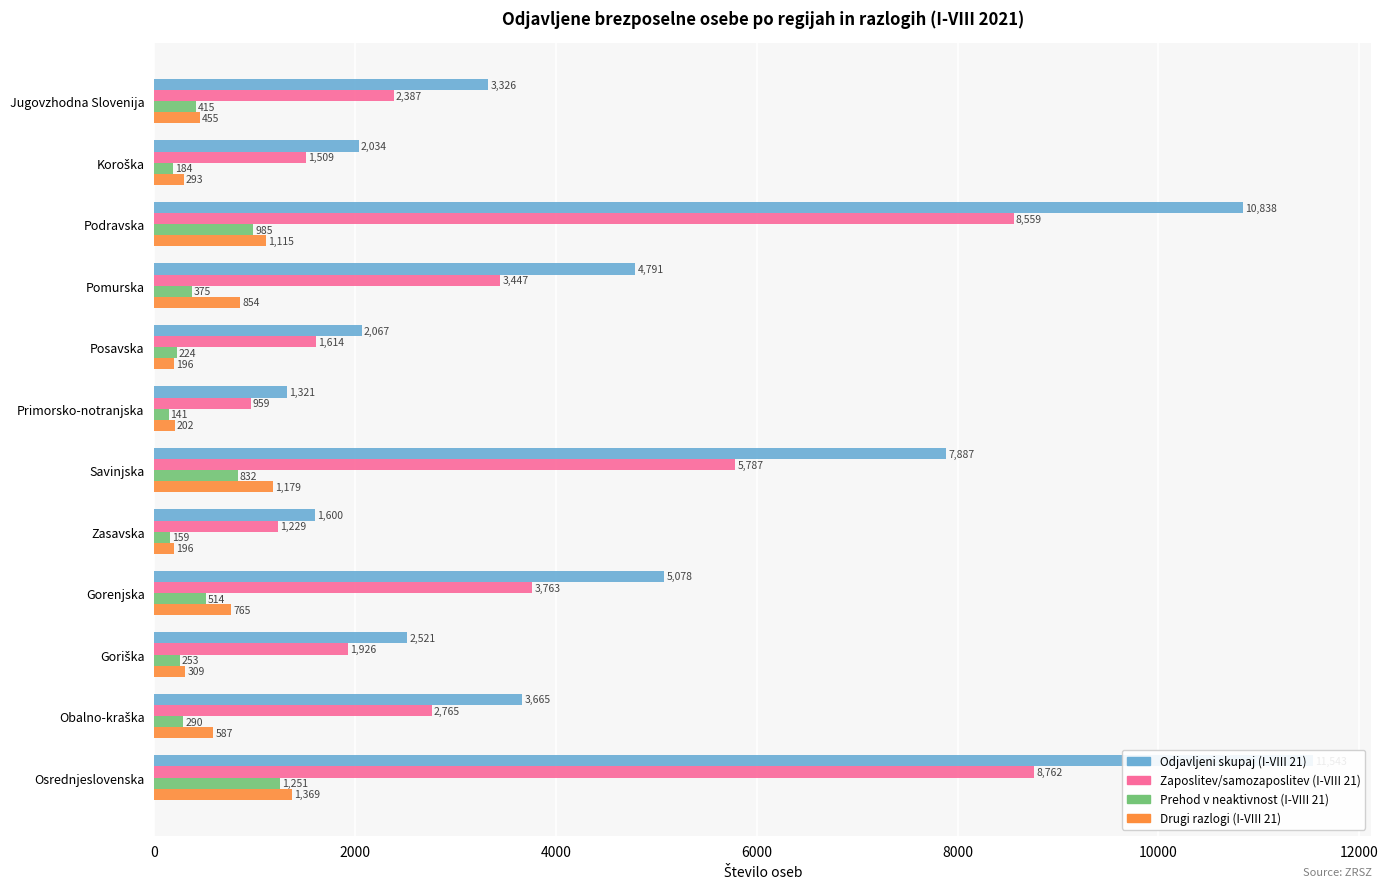

What is the minimum value shown in the chart?

141